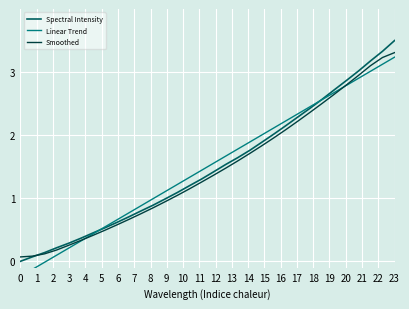

At which label does Spectral Intensity reach its peak?

23